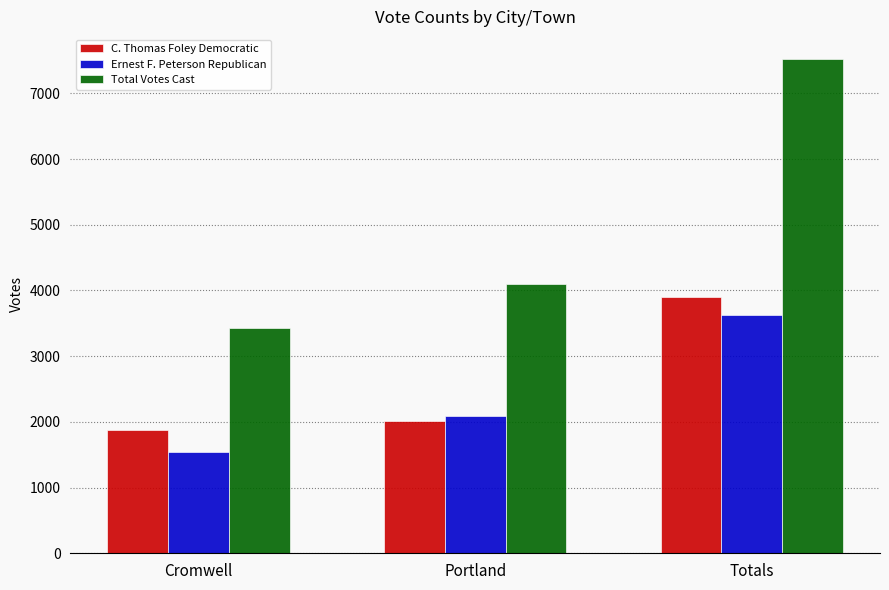

Between Portland and Totals, which series saw the biggest shift?

Total Votes Cast